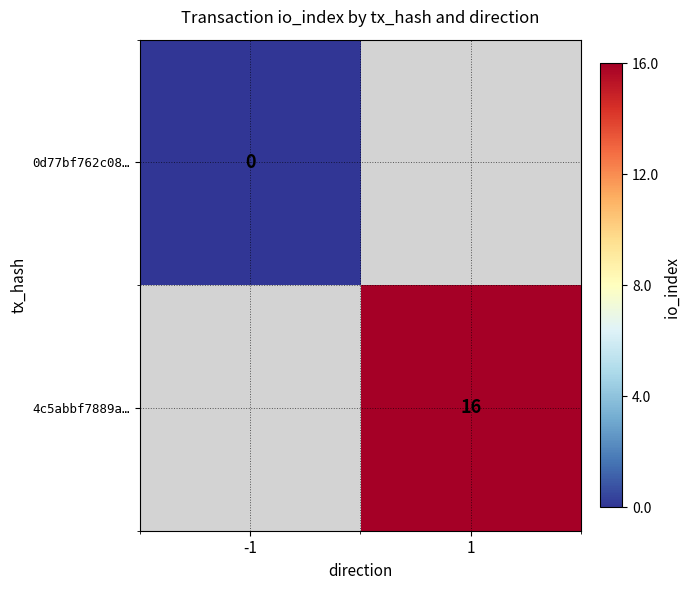

Count the number of data series in this chart.

2